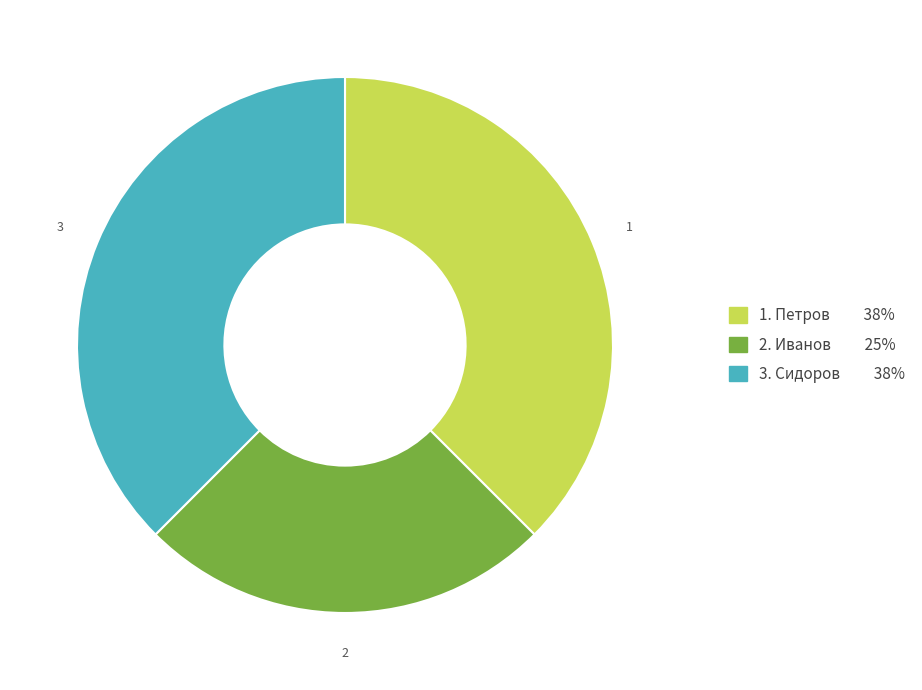

Does any single category account for the majority?

No